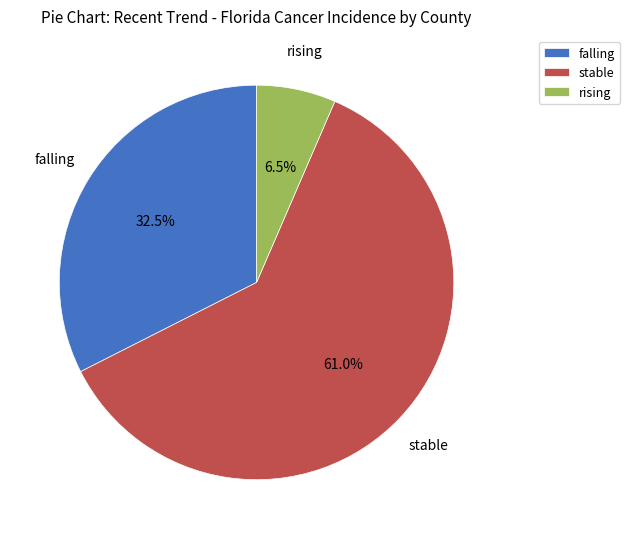

True or false: falling accounts for 42% of the total.

False